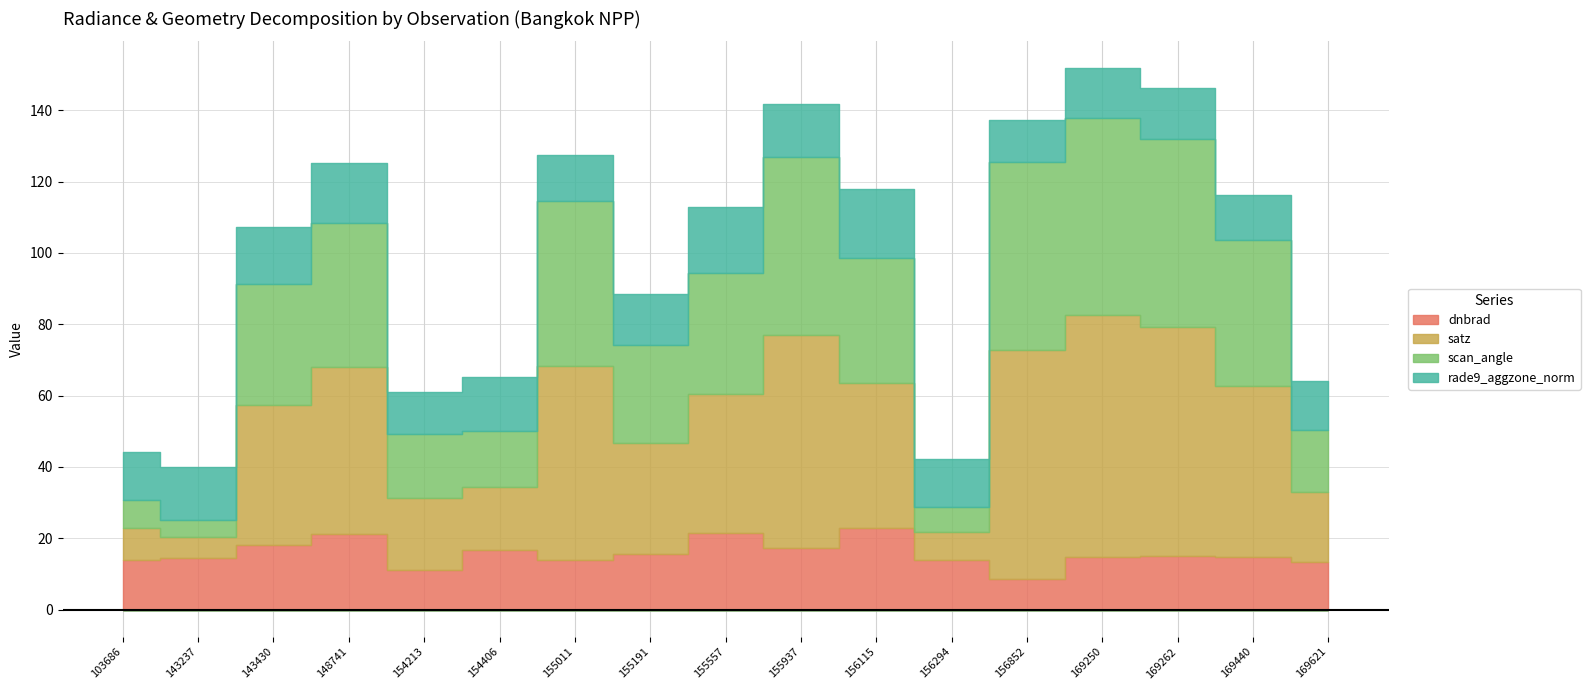

Which has a higher value, 148741 or 156115?

156115